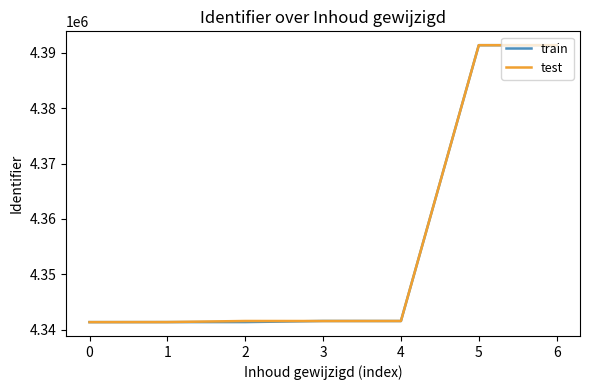

What is the total value across all series at 3?

8683091